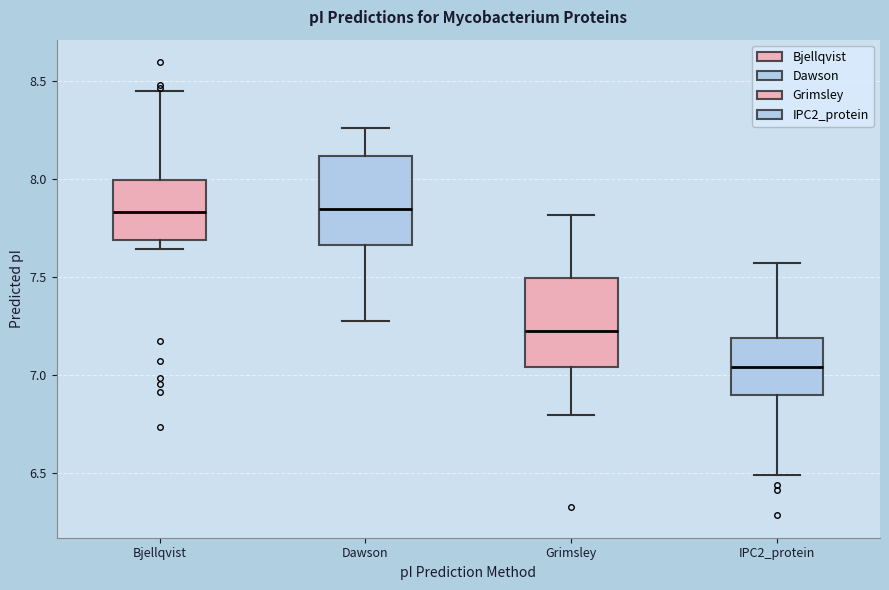

Which box's median line is the lowest?

IPC2_protein